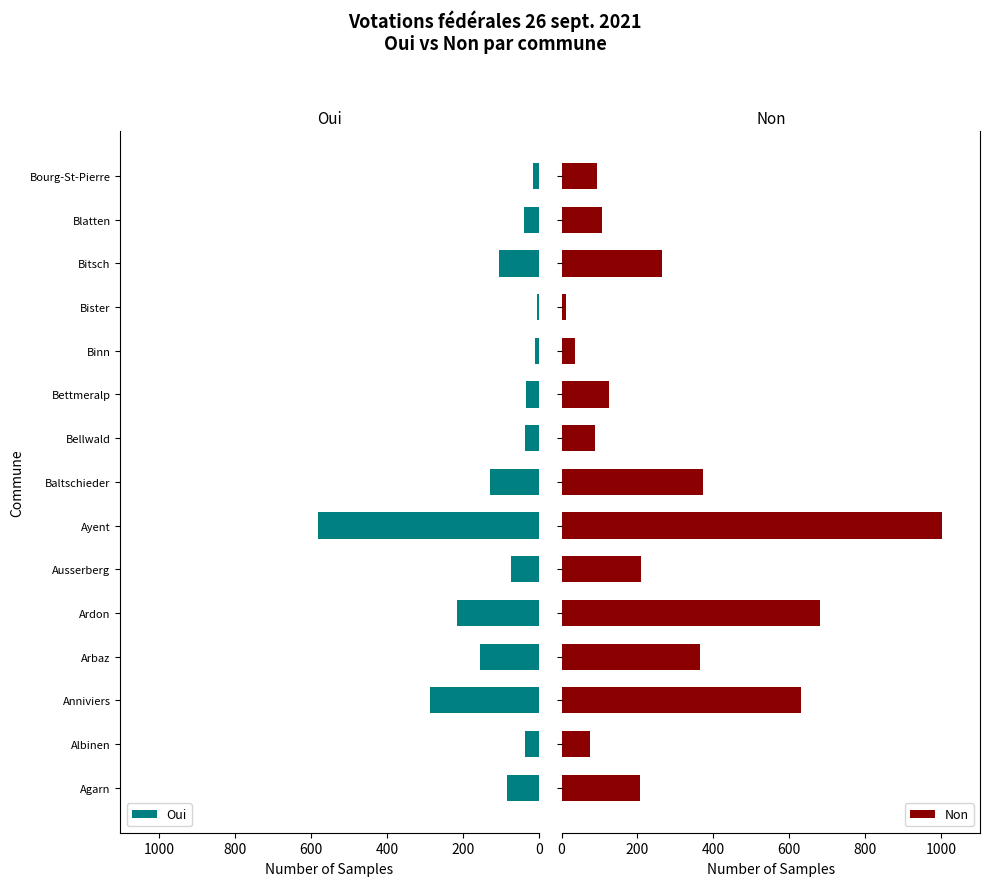

What is the sum of all Oui values?

1799